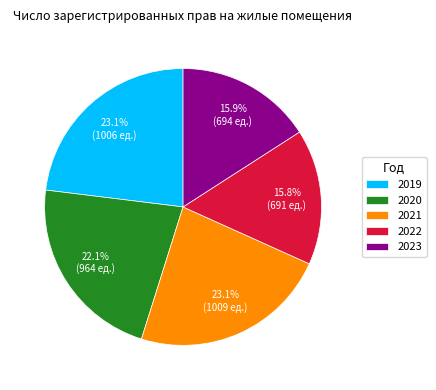

Between 2020 and 2022, which is larger?

2020